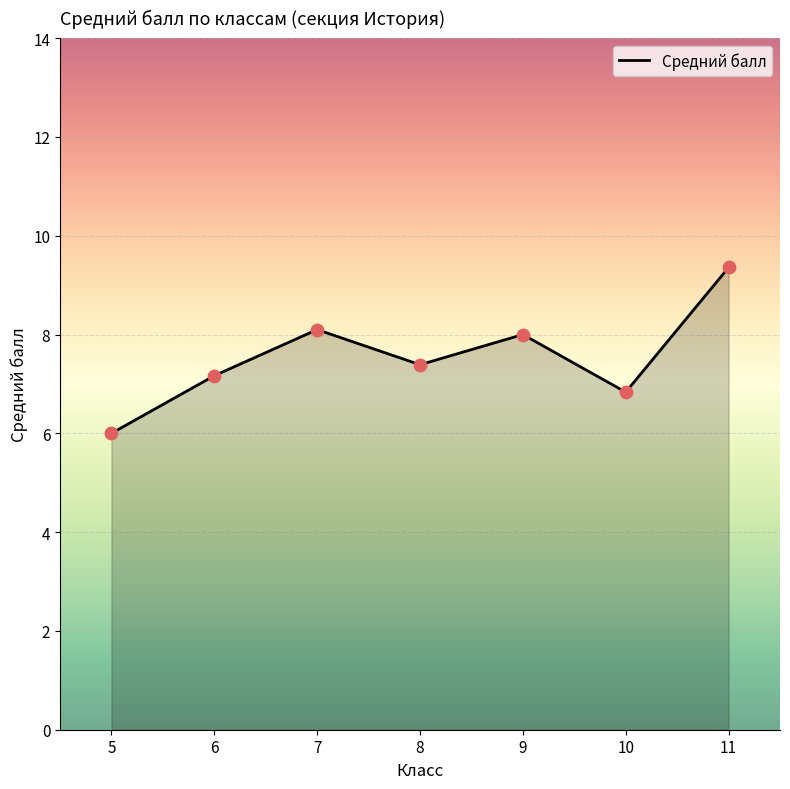

Approximately how many times larger is the value at 6 compared to 8?

1.0